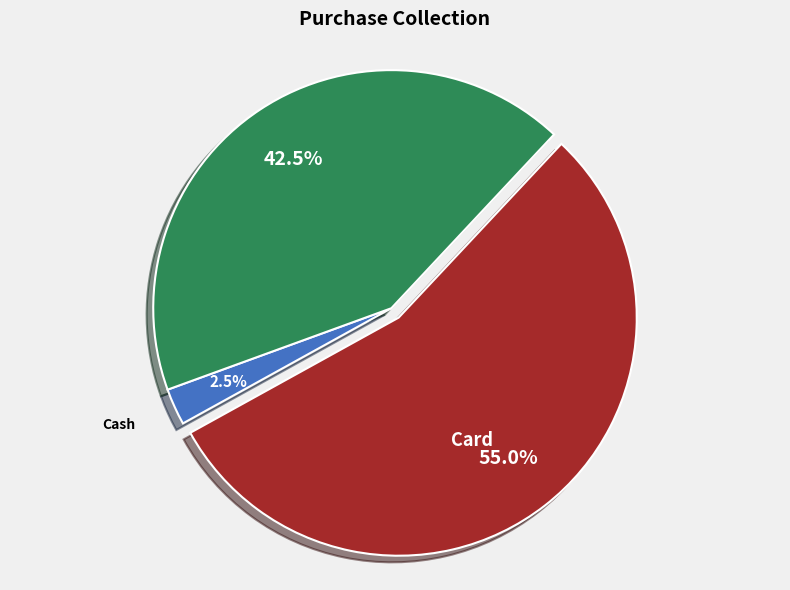

Is there any slice that represents more than half of the pie?

Yes